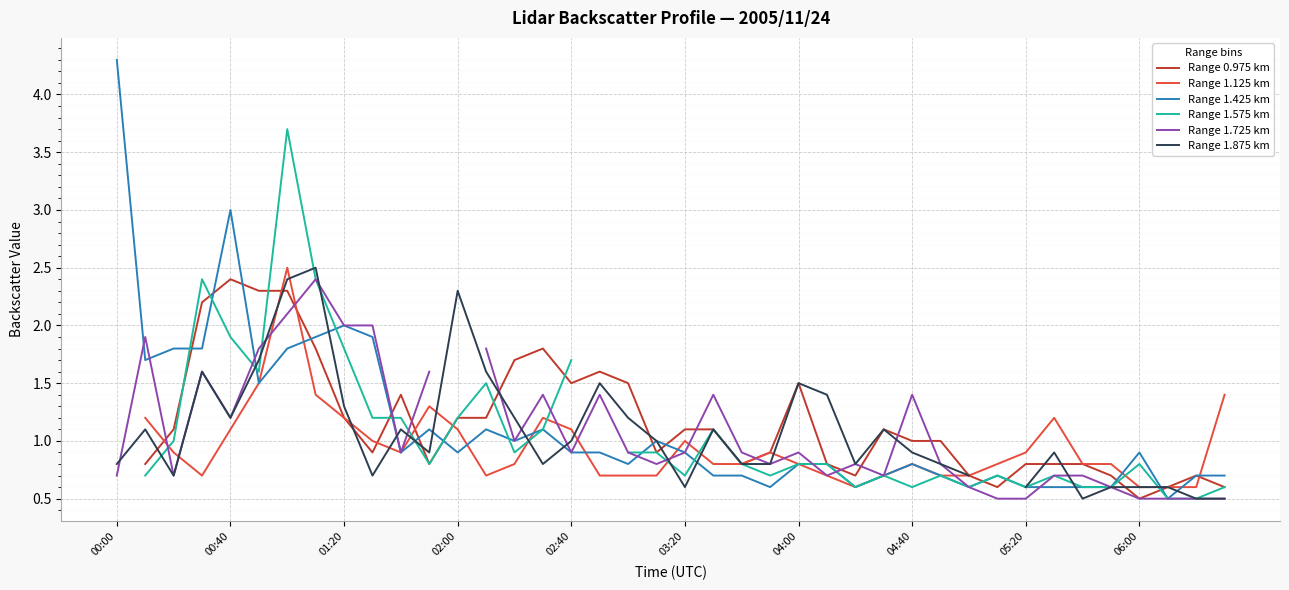

How many intersections are there between Range 1.425 km and Range 1.575 km?

10